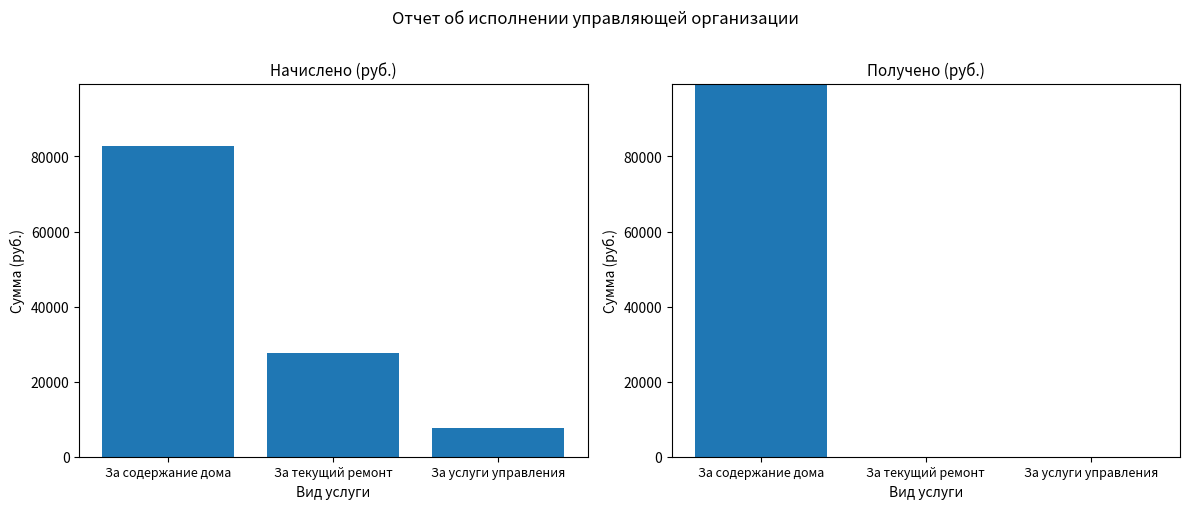

Reading left to right, transcribe all the data shown in this chart.

Начислено: За содержание дома=82805.7	За текущий ремонт=27602.0	За услуги управления=7619.7
Получено: За содержание дома=107571.4	За текущий ремонт=0.0	За услуги управления=0.0